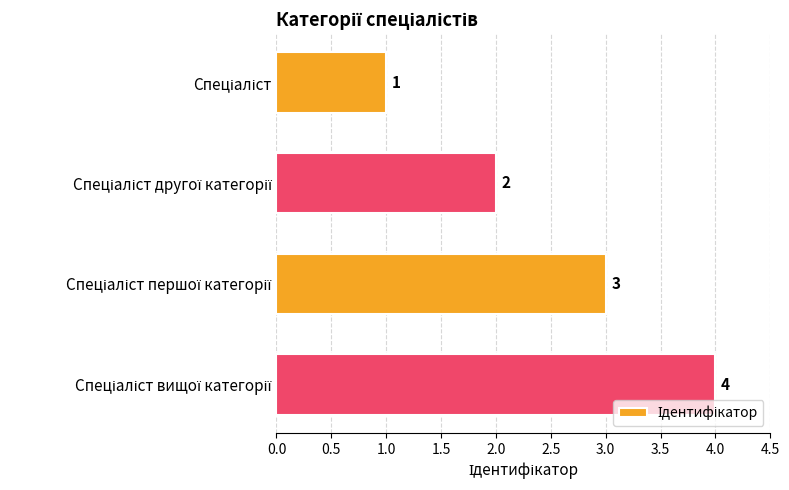

What is the sum of all values?

10